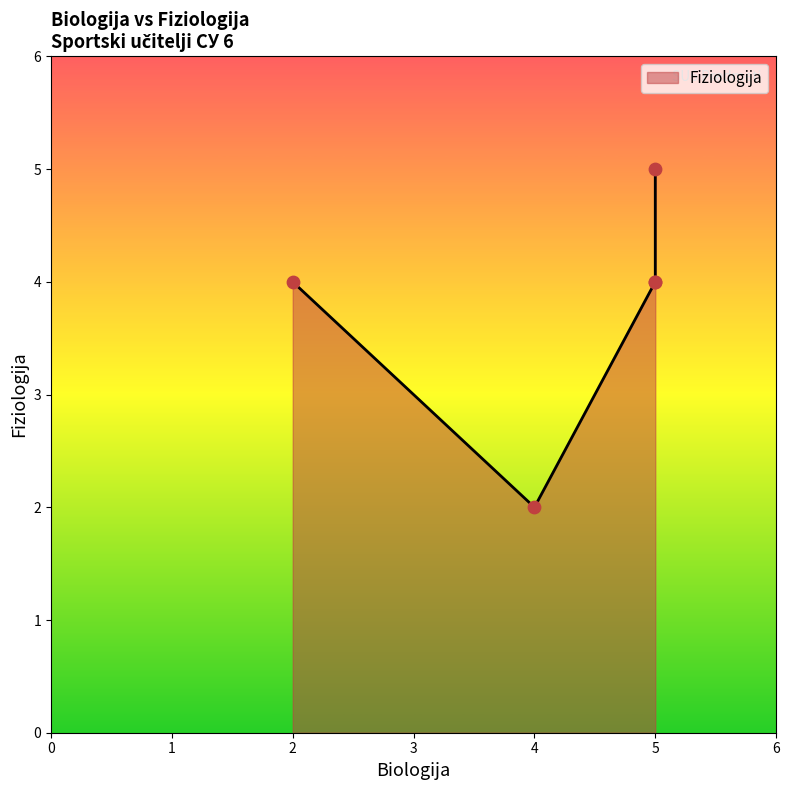

What is the ratio of the value at Radovanović(2) to the value at Đurković(5)?

1.0